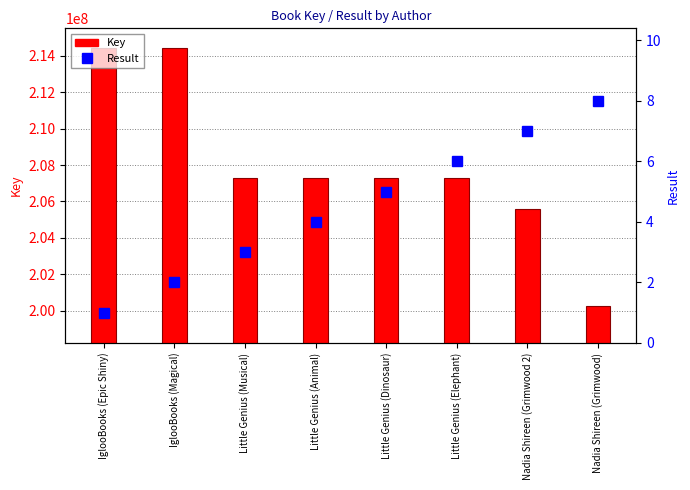

At which category is the sum across all series the highest?

IglooBooks (Magical)